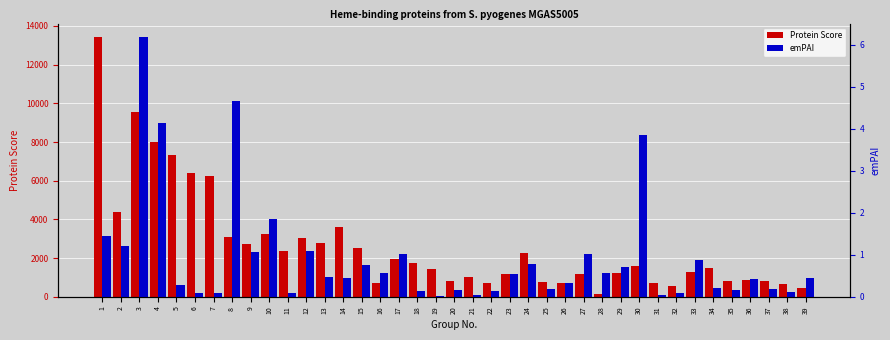

What is the difference between the maximum and minimum values in the Protein Score series?

13291.0